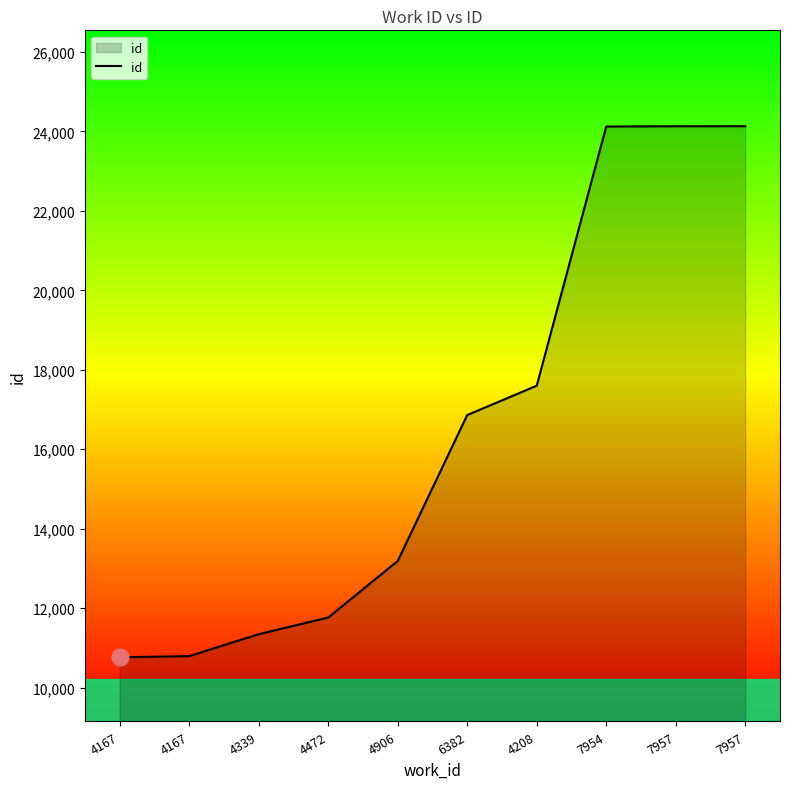

Reading left to right, list all the values displayed in this chart.

10764	10794	11346	11765	13188	16861	17600	24123	24130	24131